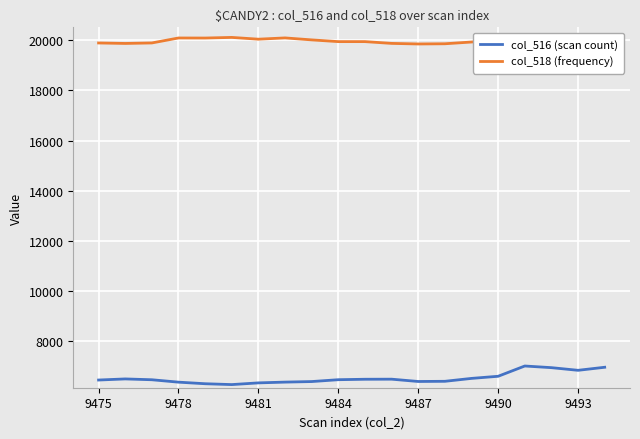

True or false: col_516 (scan count) and col_518 (frequency) cross at least once.

False